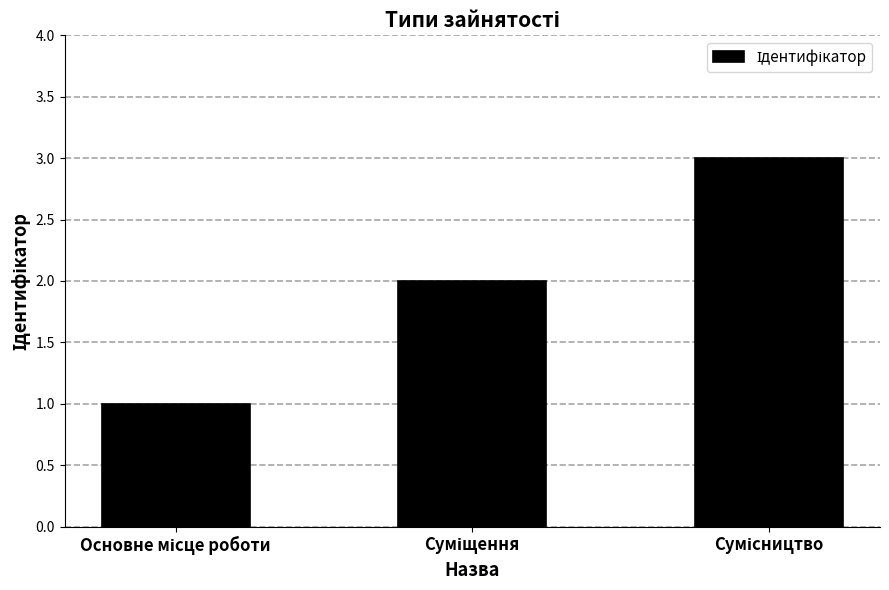

What is the greatest value displayed?

3